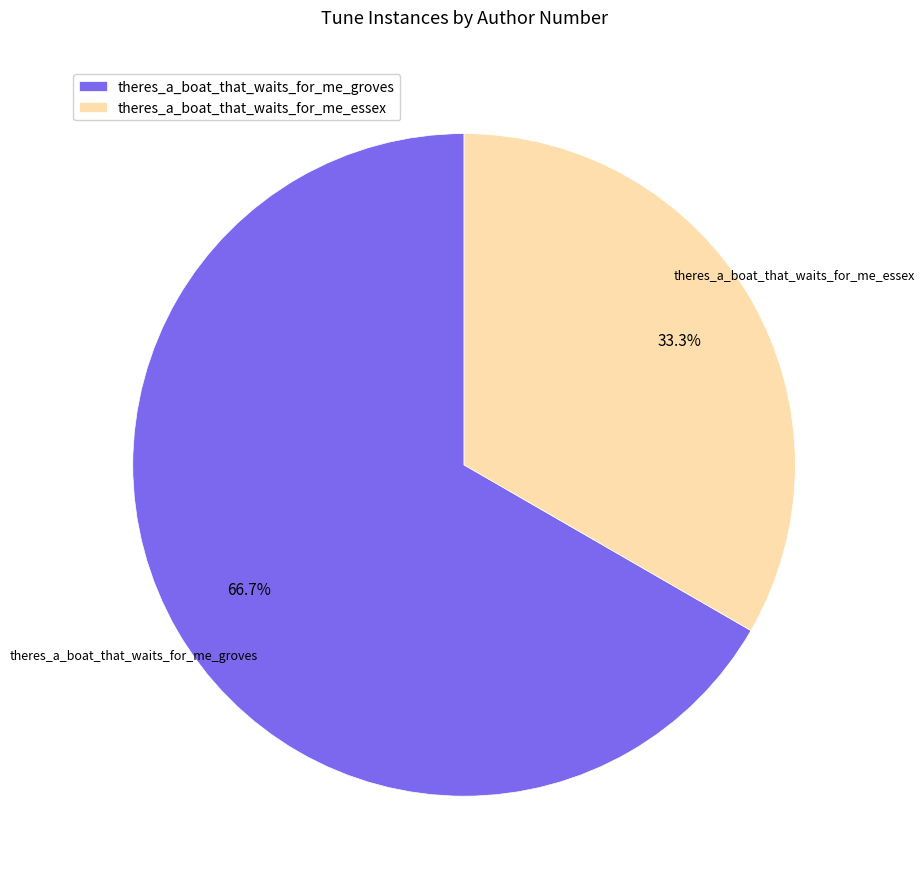

What is the ratio of the value at theres_a_boat_that_waits_for_me_groves to the value at theres_a_boat_that_waits_for_me_essex?

2.0